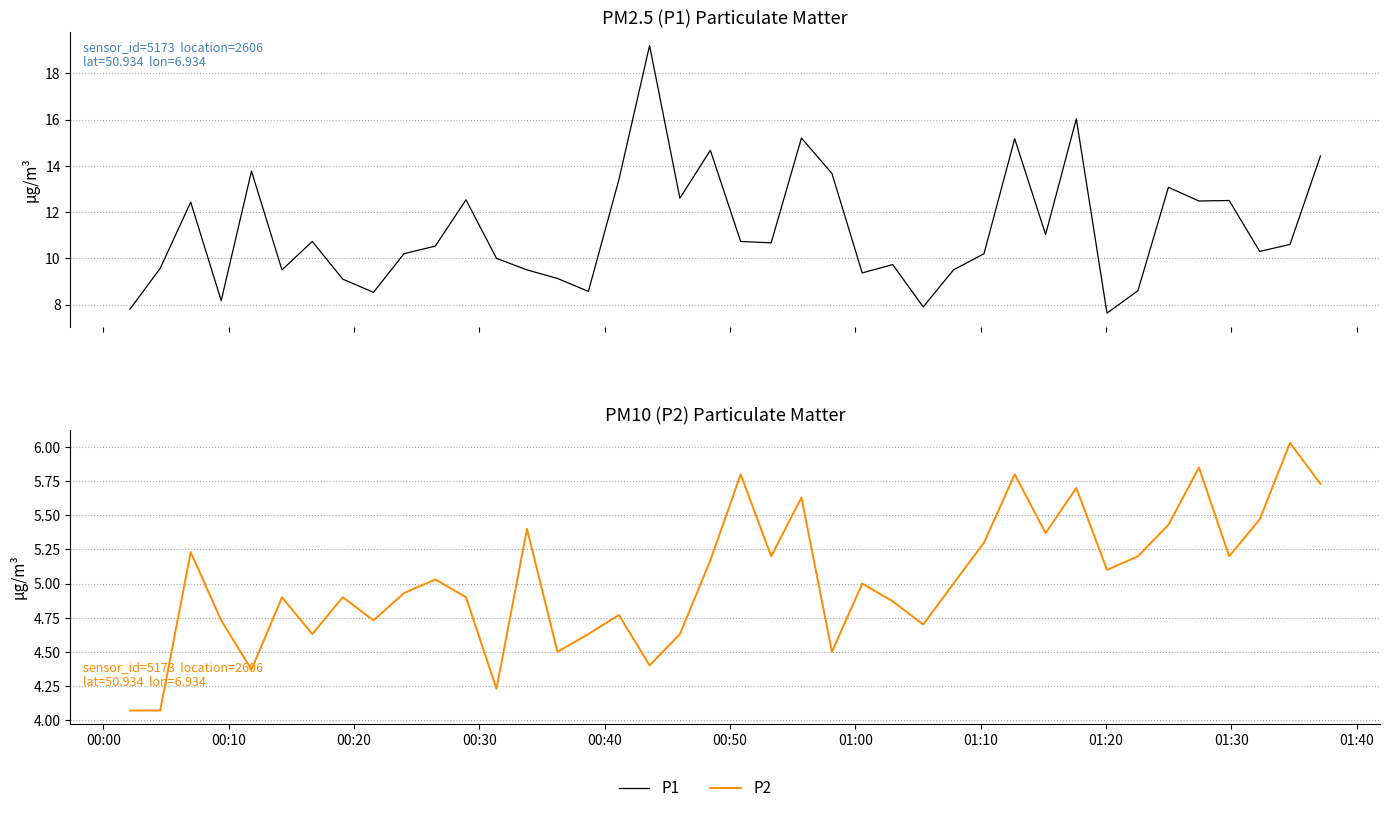

At how many categories does at least one series exceed 17?

1